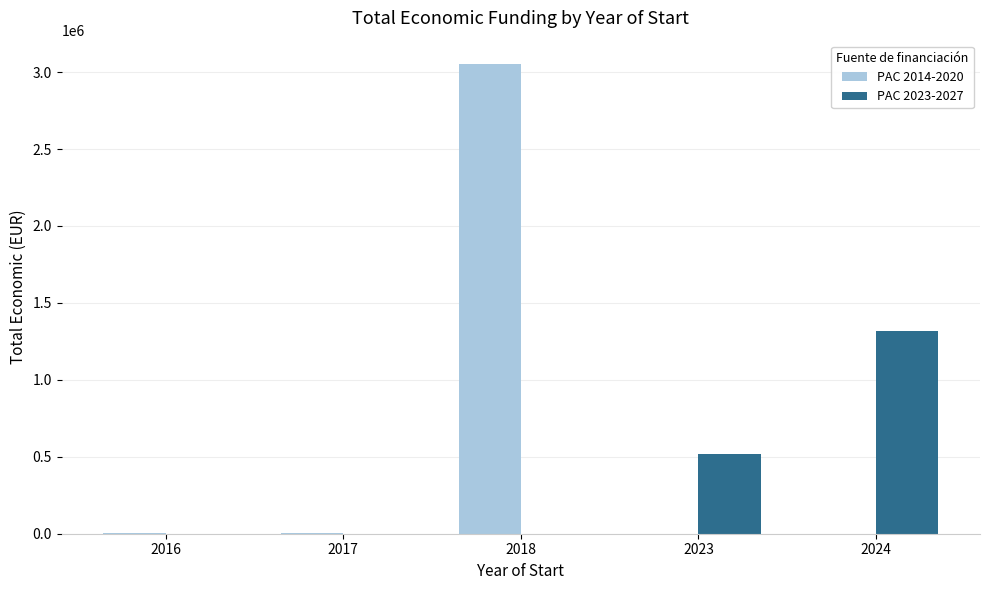

Is it true that PAC 2023-2027 equals 1318396 at 2024?

True